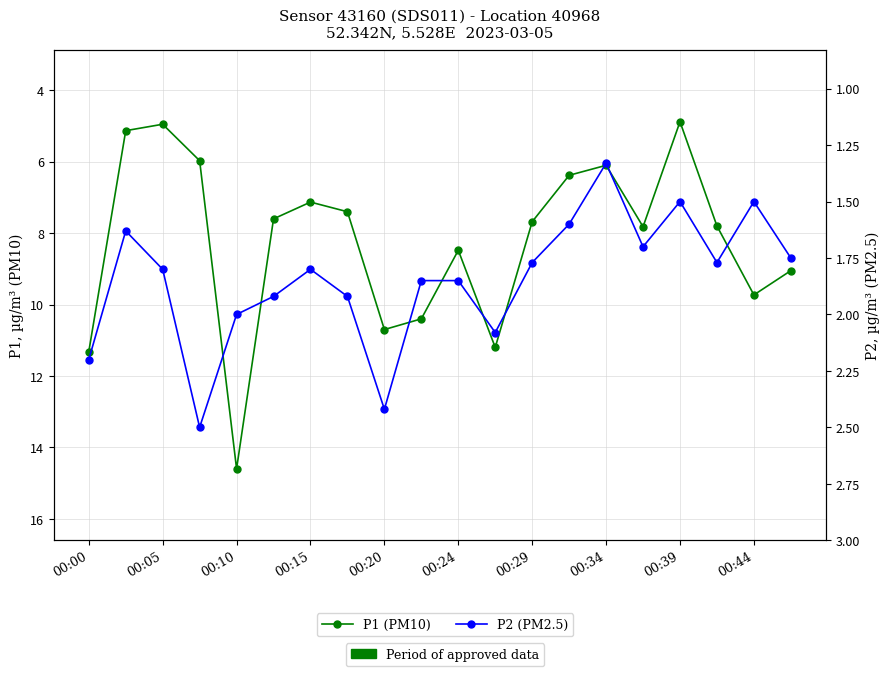

Rank the series by their maximum value, from lowest to highest.

P2 (PM2.5), P1 (PM10)